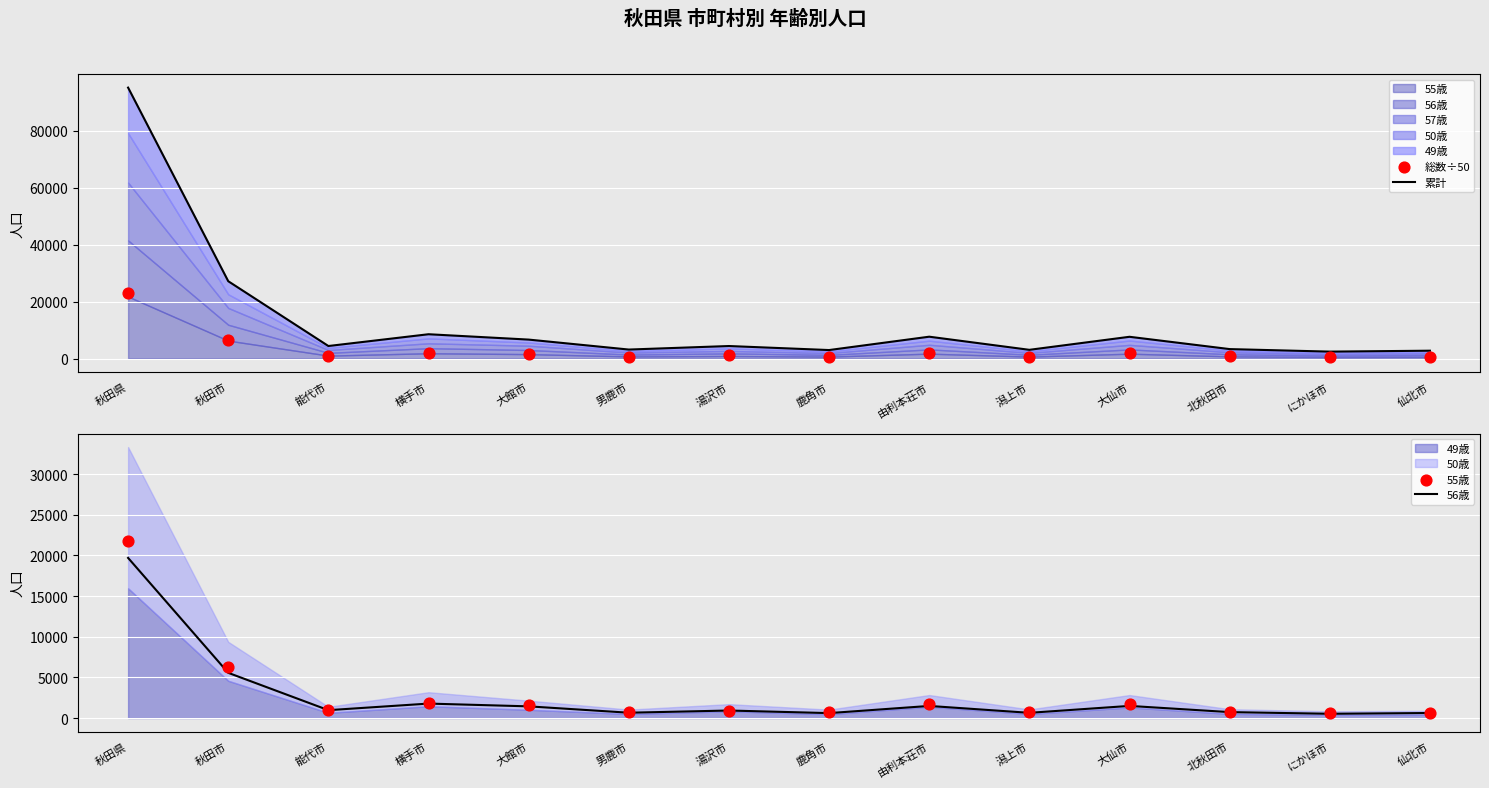

Which series contains the lowest Y value?

56歳